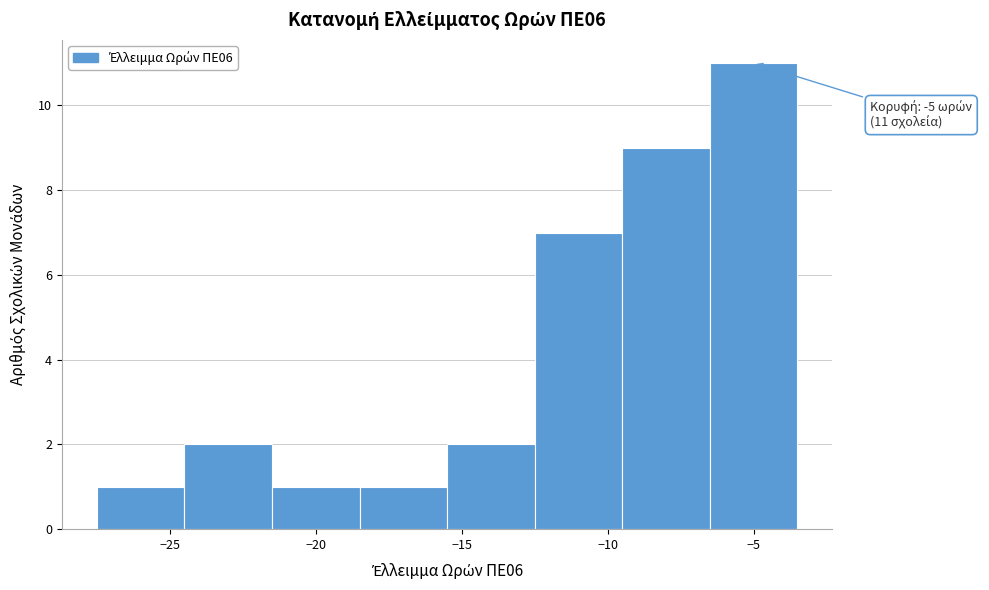

Which range on the x-axis has the tallest bar?

-6.5 to -3.5